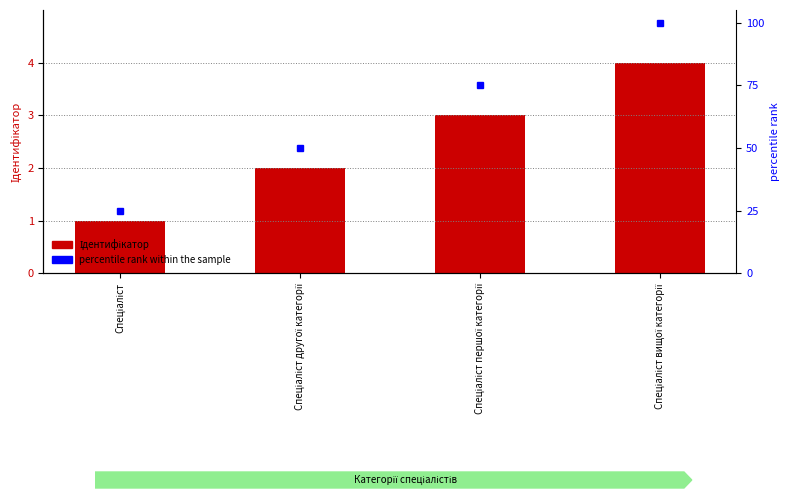

Which has a higher value, Спеціаліст or Спеціаліст вищої категорії?

Спеціаліст вищої категорії